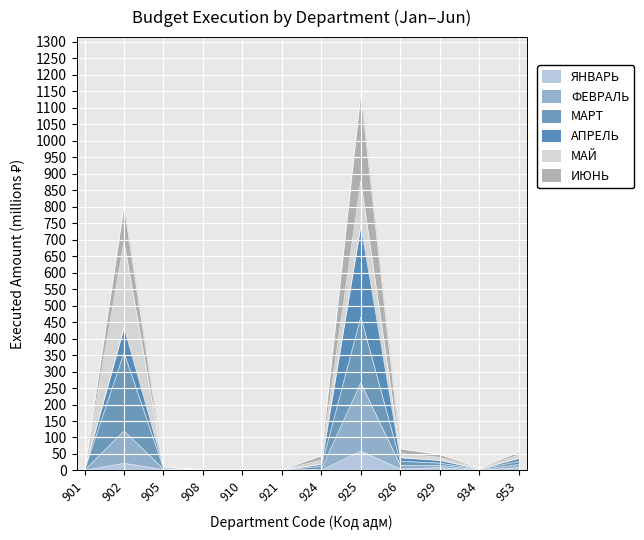

How many lines are shown in the chart?

6